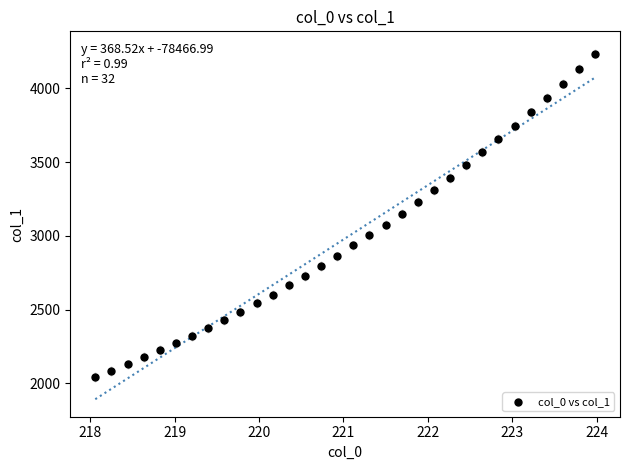

What is the range of X values (max minus min)?

5.9